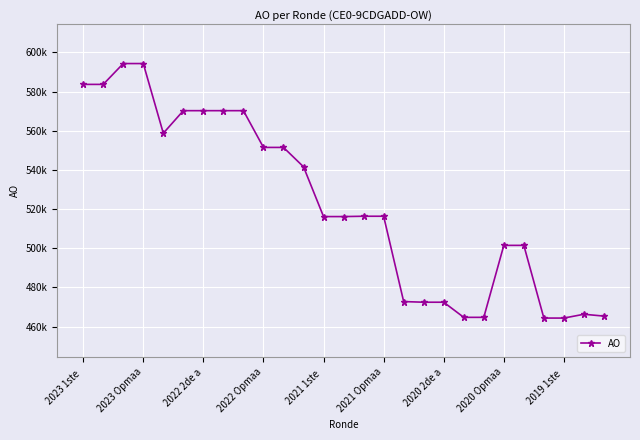

What is the greatest value displayed?

594266